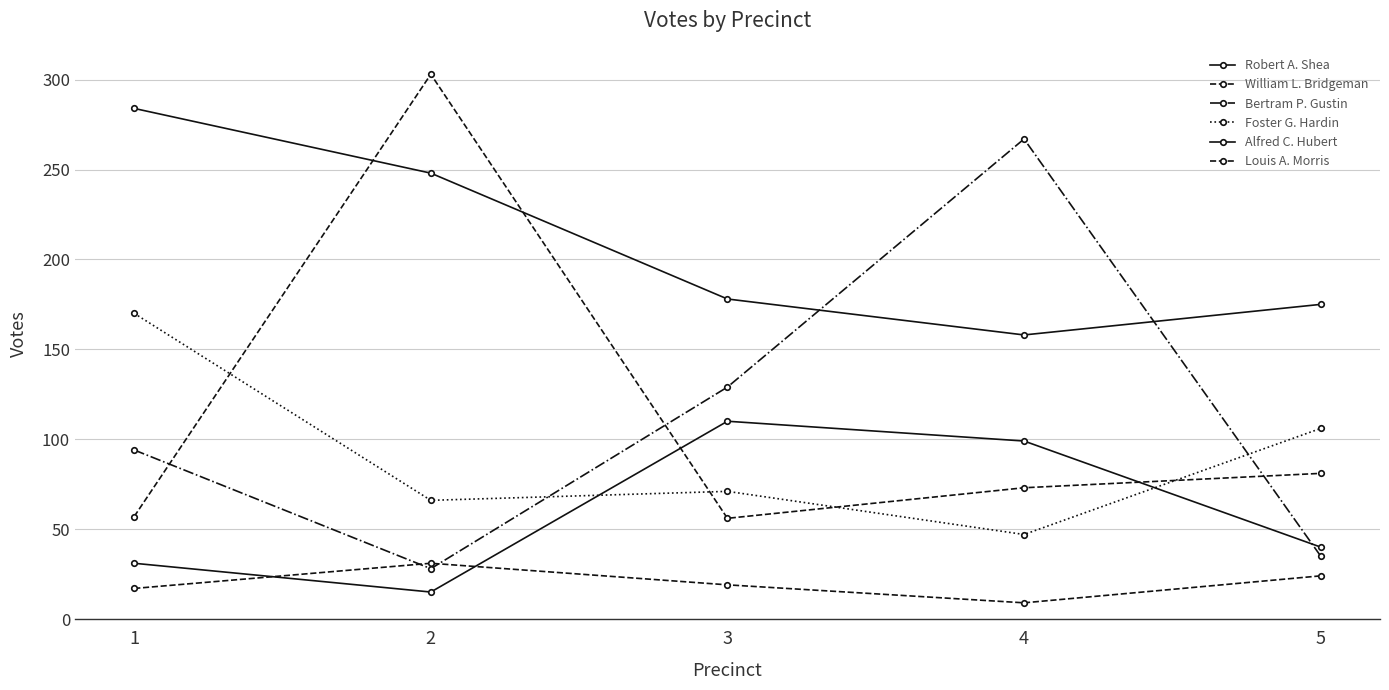

At which category does Foster G. Hardin reach its first local peak?

3